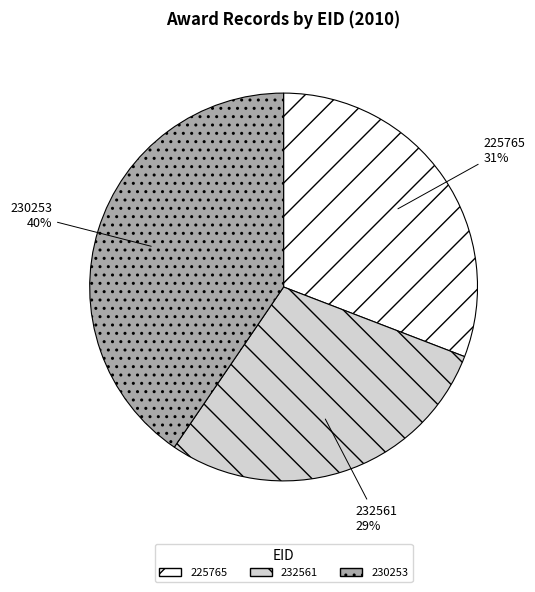

Which slice is the largest?

230253